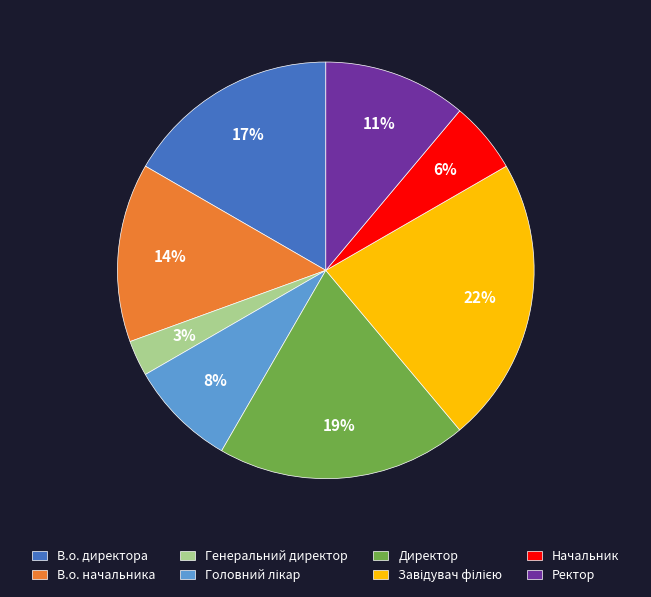

What percentage is the Генеральний директор slice, to the nearest percent?

3%